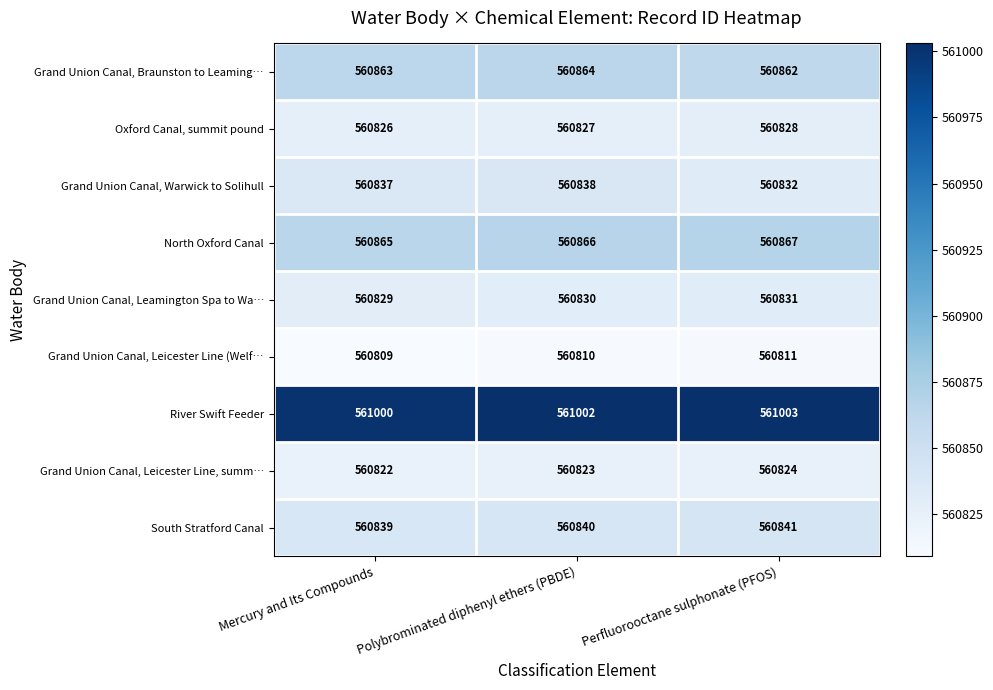

How many values in the Grand Union Canal, Warwick to Solihull series are below 560837?

1